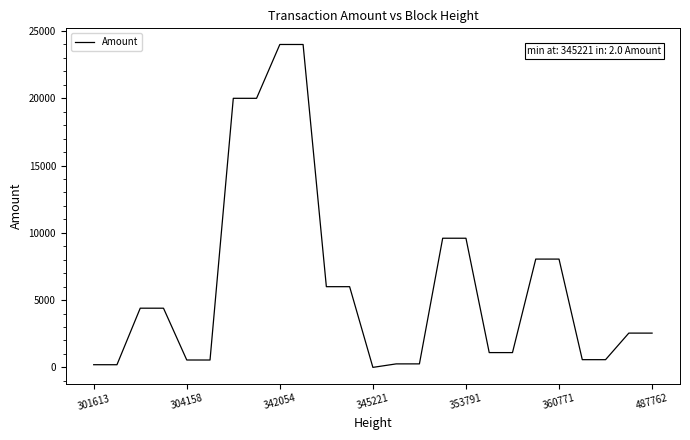

What is the greatest value displayed?

24001.0